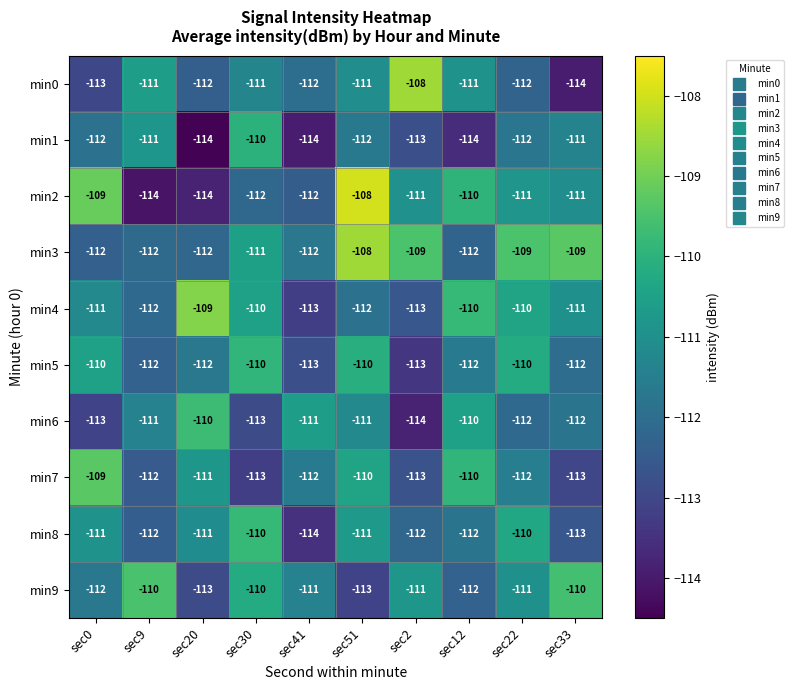

At which category is the sum across all series the highest?

sec51